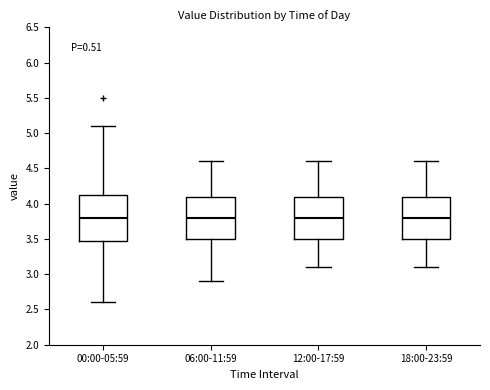

Reading left to right, read every box against the y-axis: the position of its median line, the range the box covers, and the ends of its whiskers. The values are not printed on the chart, so give them approximately, as read against the axis.

00:00-05:59: median 3.80, box 3.50 to 4.15, whiskers 2.60 to 5.10
06:00-11:59: median 3.80, box 3.50 to 4.10, whiskers 2.90 to 4.60
12:00-17:59: median 3.80, box 3.50 to 4.10, whiskers 3.10 to 4.60
18:00-23:59: median 3.80, box 3.50 to 4.10, whiskers 3.10 to 4.60